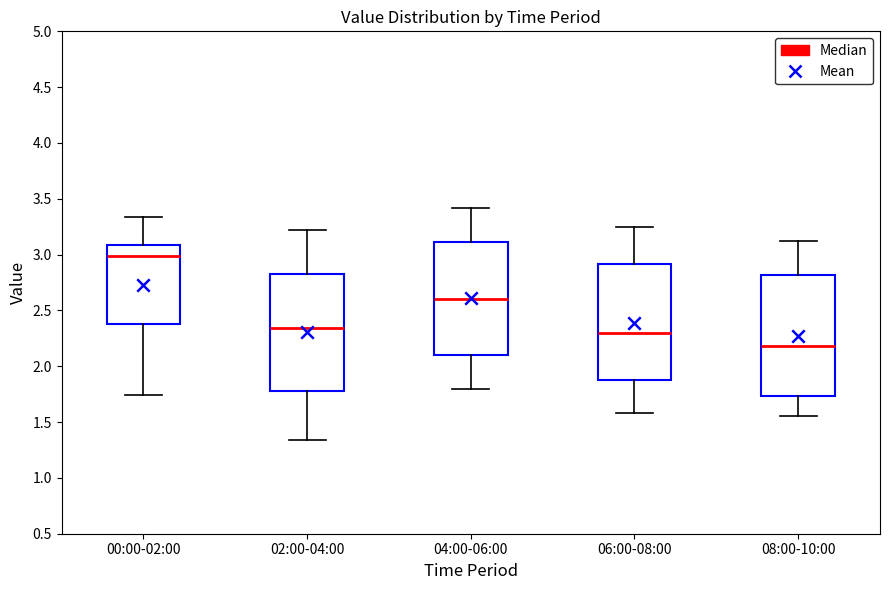

Reading left to right, read every box against the y-axis: the position of its median line, the range the box covers, and the ends of its whiskers. The values are not printed on the chart, so give them approximately, as read against the axis.

00:00-02:00: median 3.00, box 2.40 to 3.10, whiskers 1.75 to 3.35
02:00-04:00: median 2.35, box 1.80 to 2.85, whiskers 1.35 to 3.20
04:00-06:00: median 2.60, box 2.10 to 3.10, whiskers 1.80 to 3.40
06:00-08:00: median 2.30, box 1.90 to 2.90, whiskers 1.60 to 3.25
08:00-10:00: median 2.20, box 1.75 to 2.80, whiskers 1.55 to 3.10